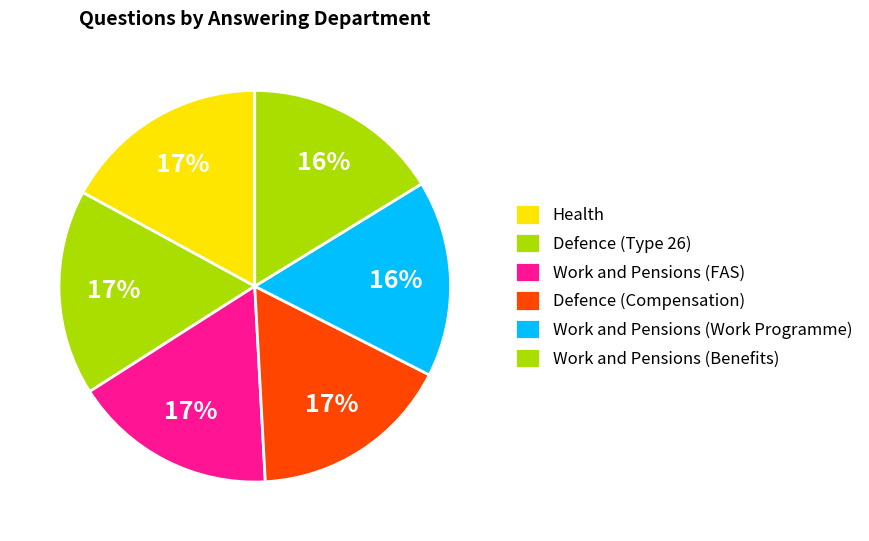

Is the sum of Work and Pensions (Work Programme) and Health greater than half?

No